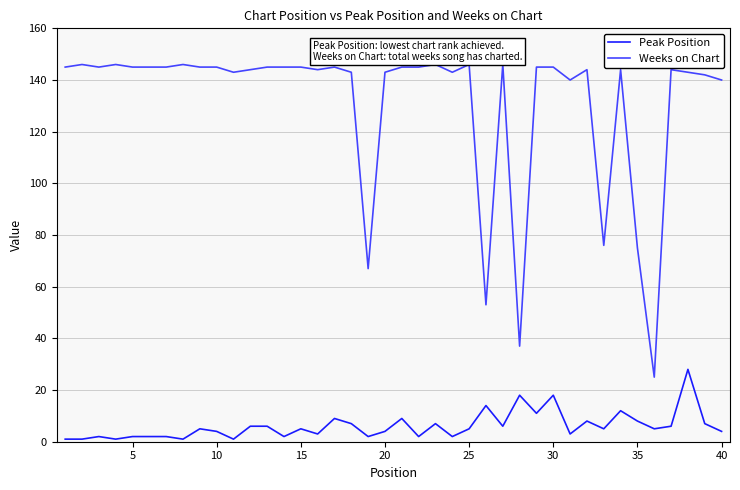

List the series in order of their peak value, lowest first.

Peak Position, Weeks on Chart